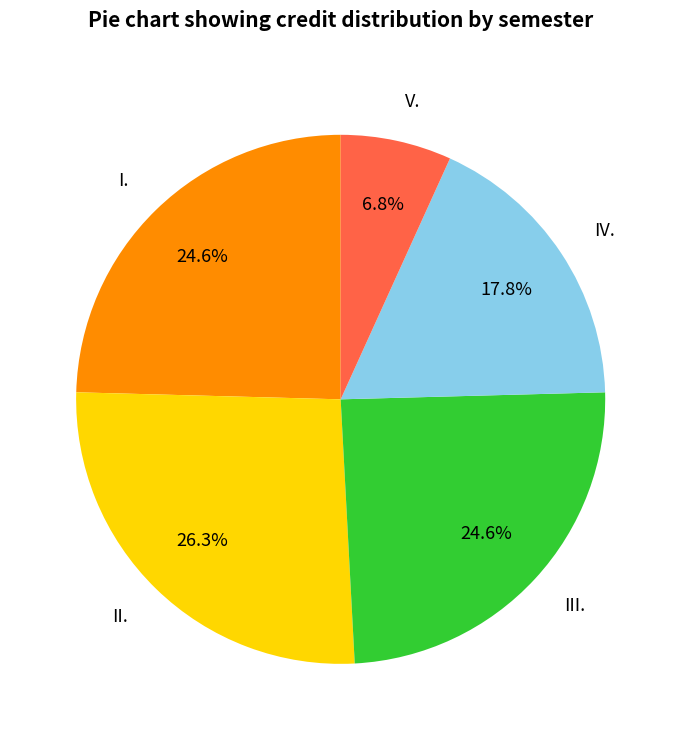

Between IV. and II., which is larger?

II.